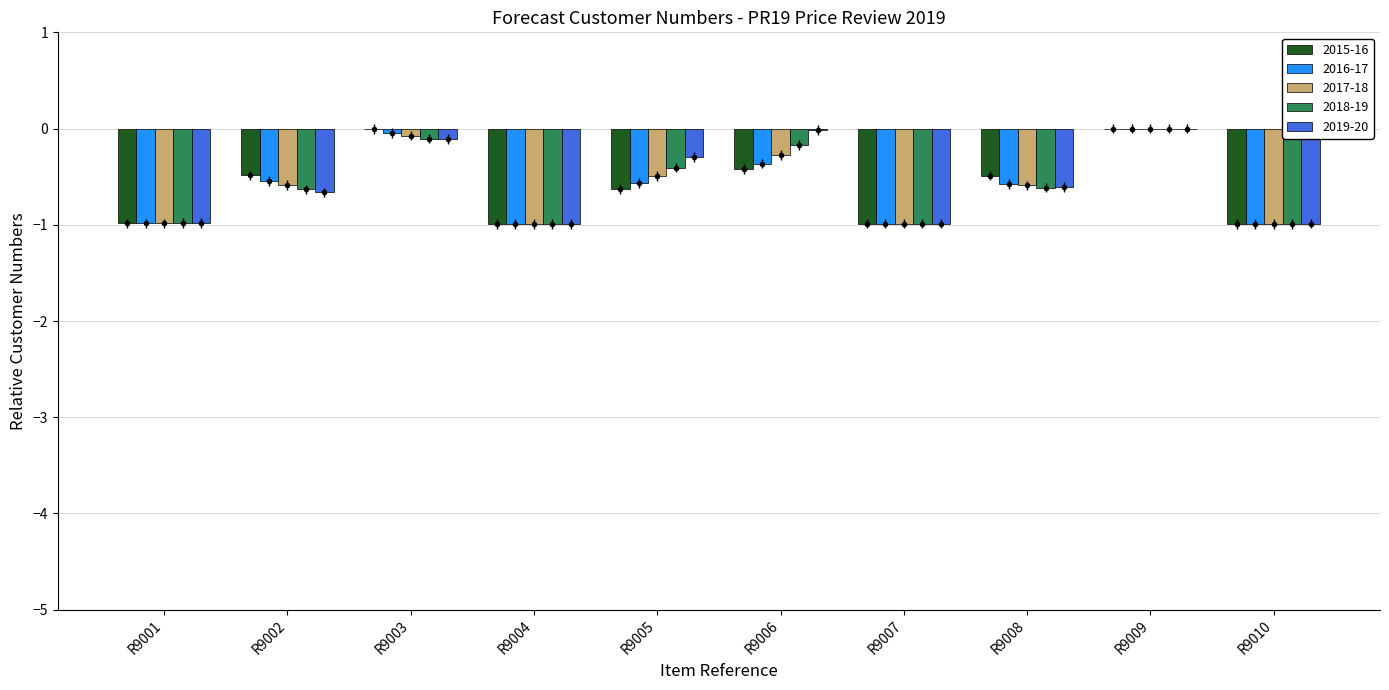

How many data points in 2016-17 are less than 0?

9